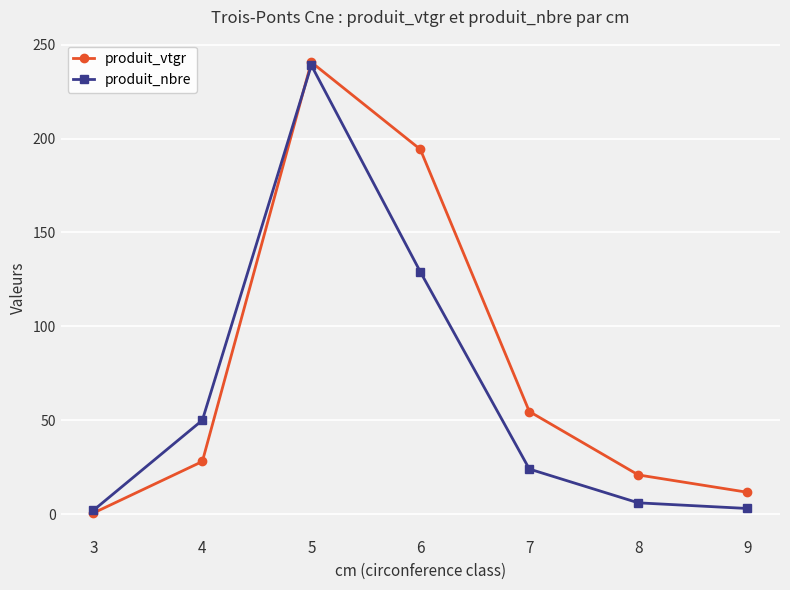

How many lines are shown in the chart?

2